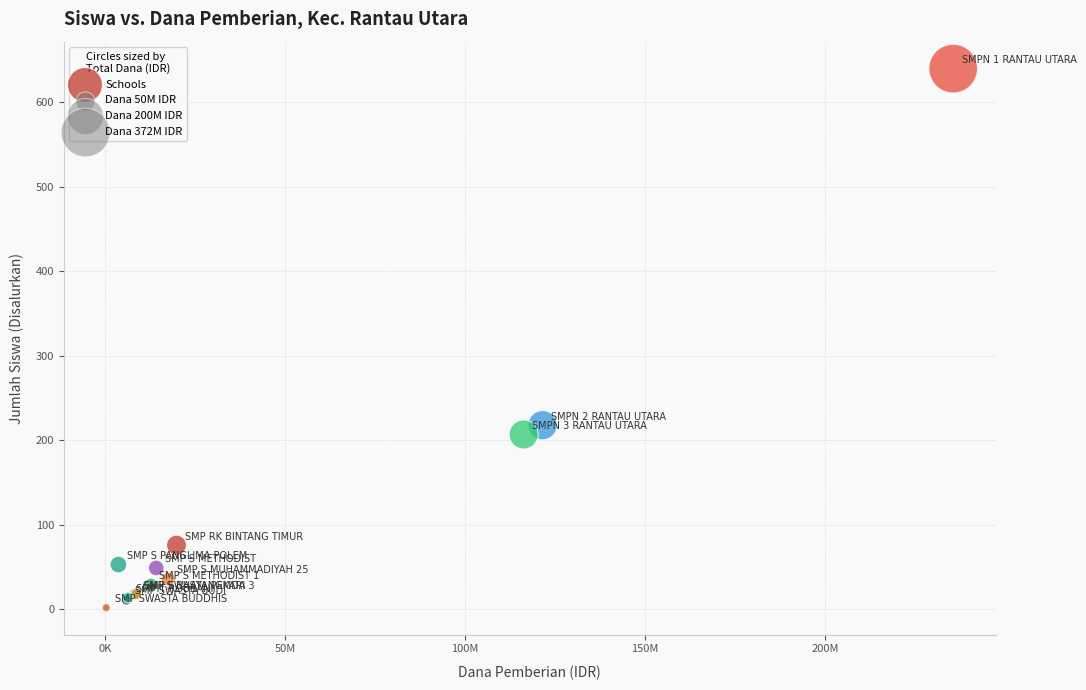

What Y value in the scatter plot is closest to 321?

218